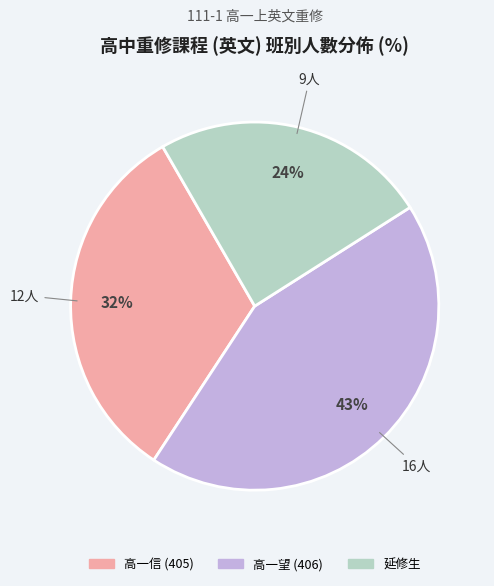

Does 延修生 represent more than half of the total?

No